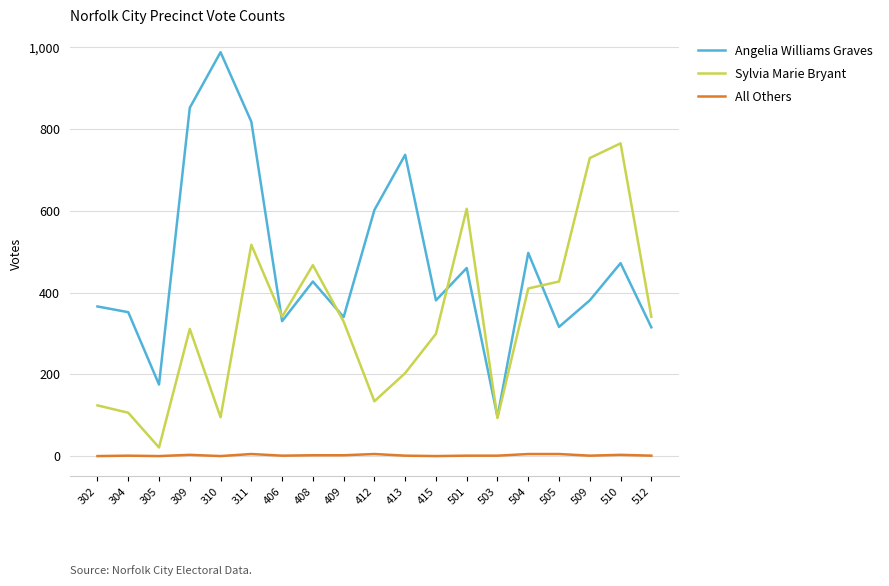

In Sylvia Marie Bryant, how many points are higher than both neighbors (excluding endpoints)?

5